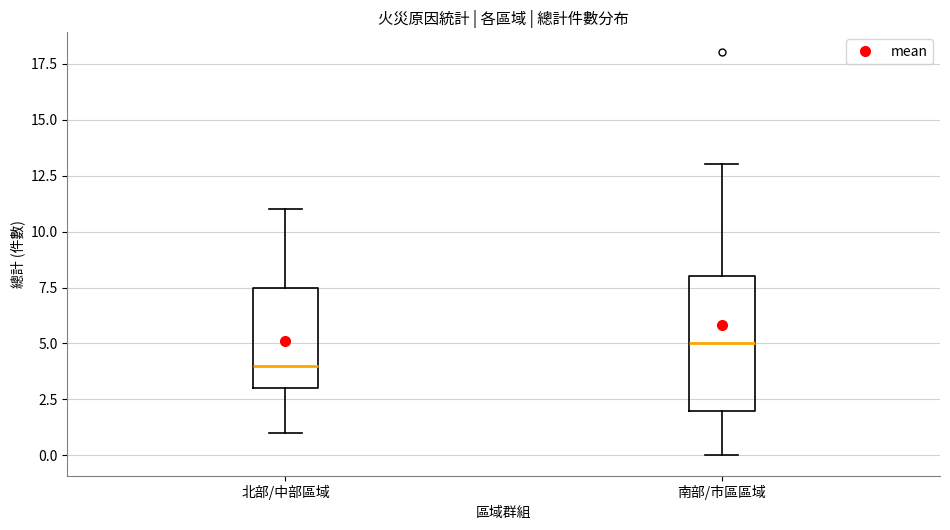

Where is the lower edge of the box for 南部/市區區域 on the y-axis? The values are not printed on the chart, so give them approximately, as read against the axis.

2.0